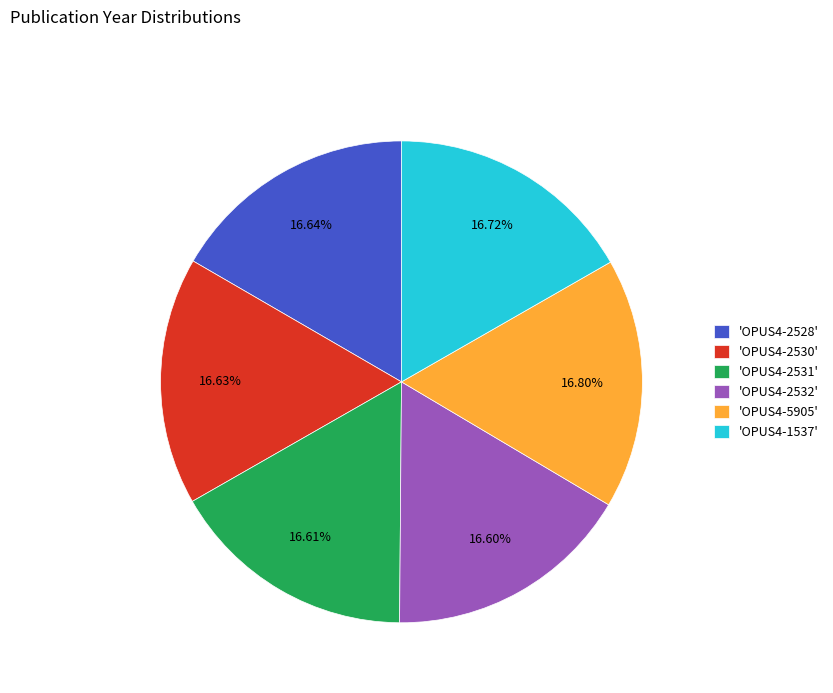

What is the ratio of the value at 'OPUS4-2532' to the value at 'OPUS4-5905'?

1.0